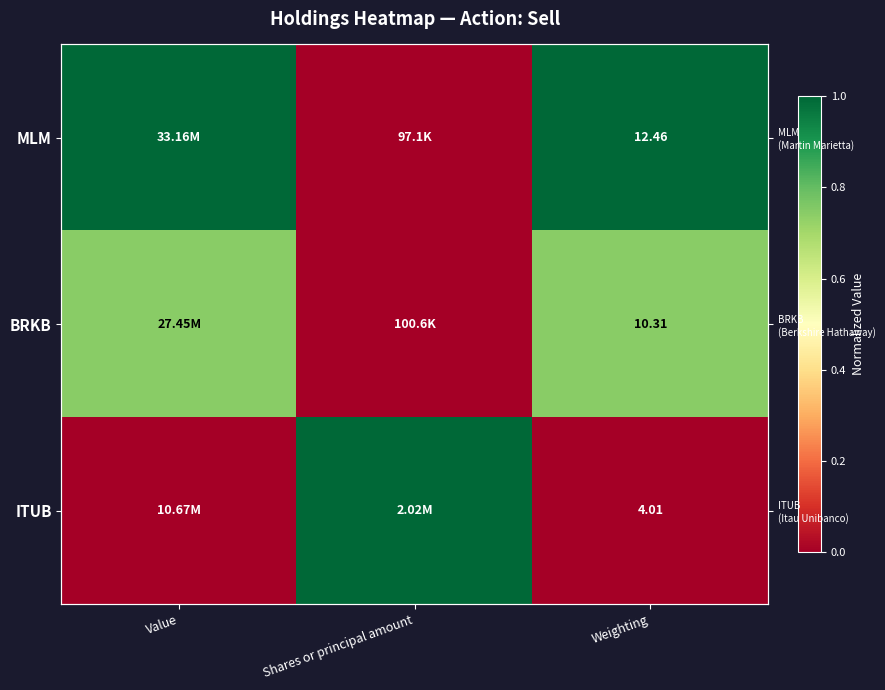

Rank the categories by BRKB value from lowest to highest.

Shares or principal amount, Weighting, Value